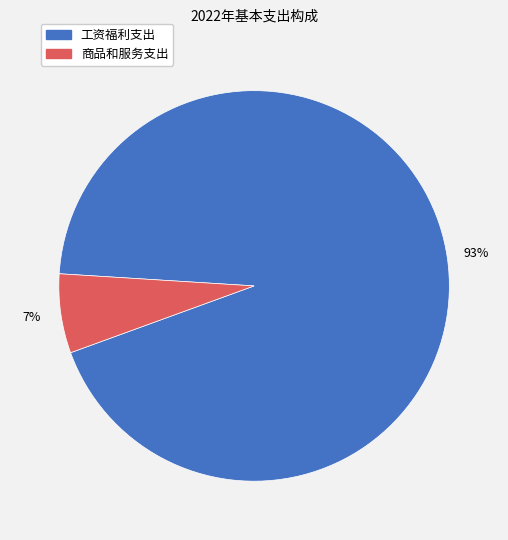

Rank the categories by value from highest to lowest.

工资福利支出, 商品和服务支出